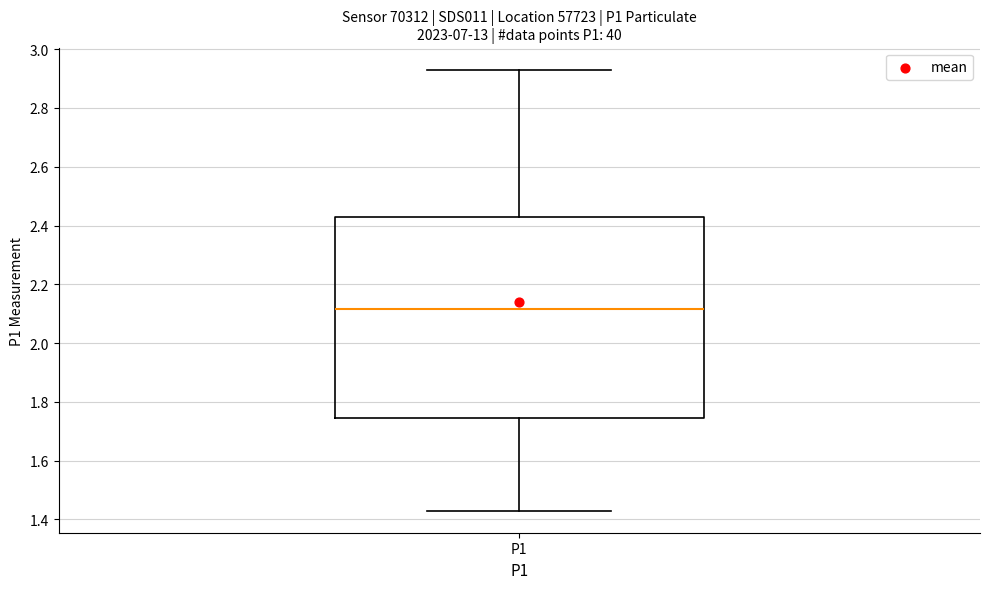

Read this box plot against the y-axis: the position of the median line, the range covered by the box, and the ends of both whiskers. The values are not printed on the chart, so give them approximately, as read against the axis.

median 2.12, box 1.74 to 2.42, whiskers 1.44 to 2.94